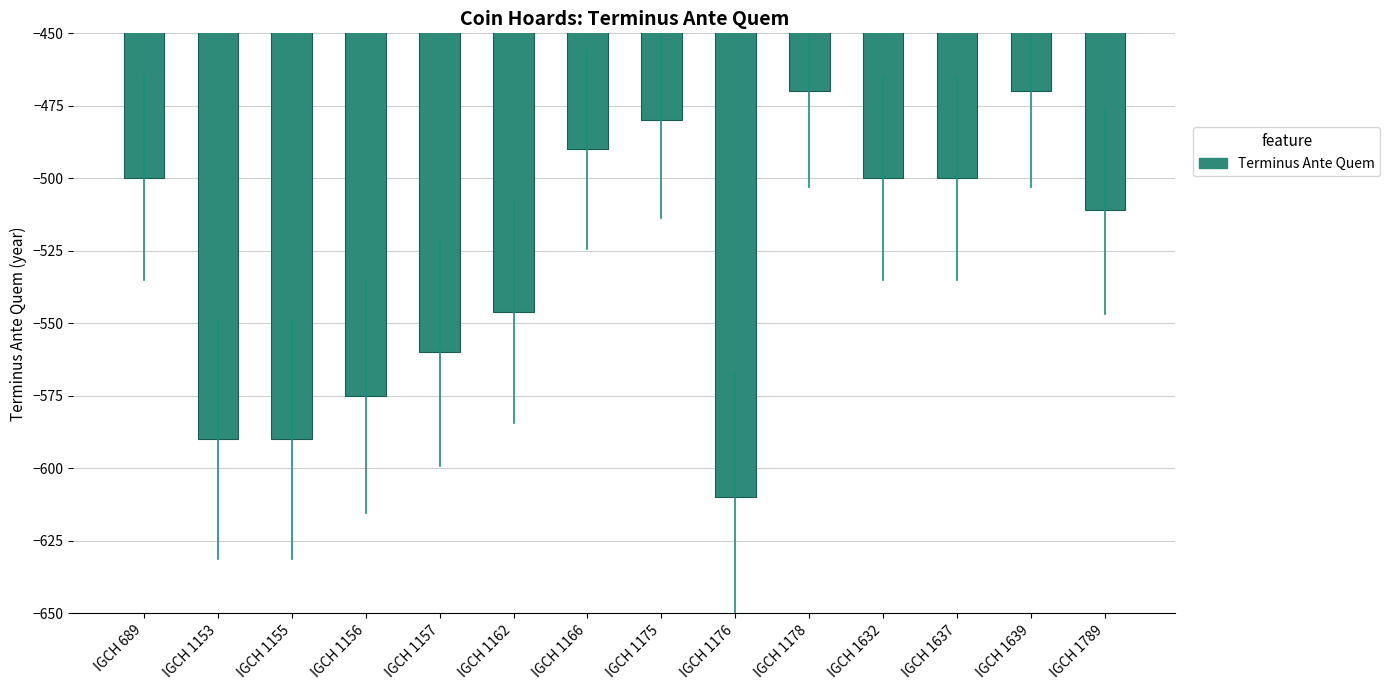

What is the sum of the values at IGCH 1639 and IGCH 1176?

-1080